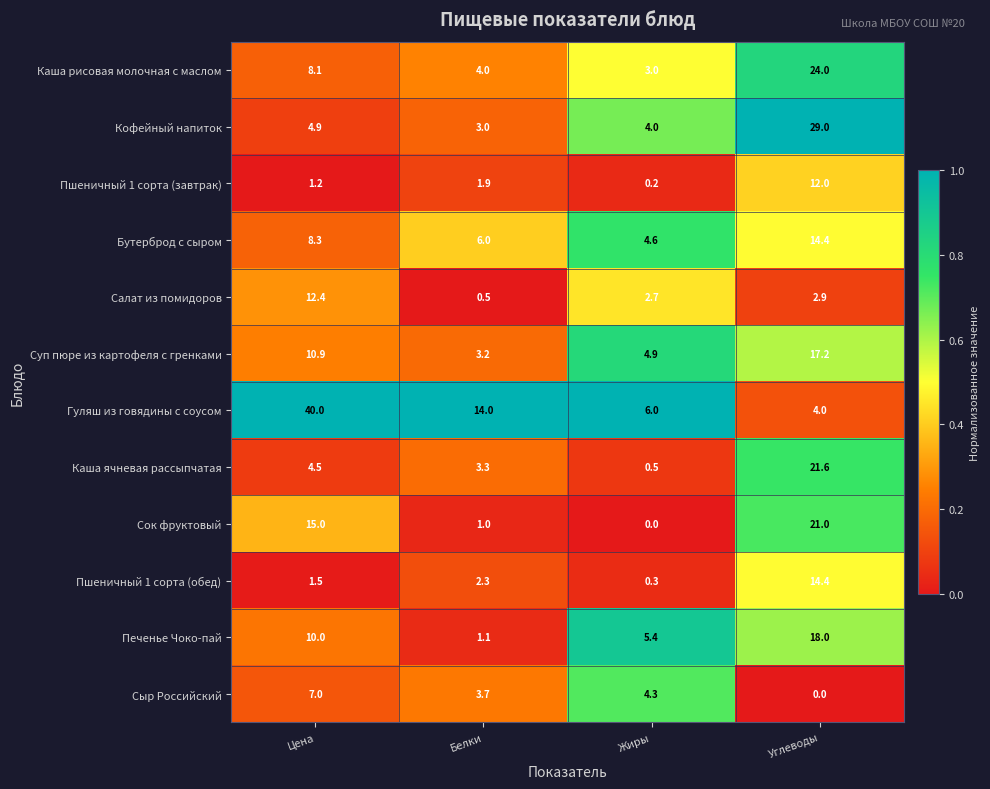

At which category is the sum across all series the highest?

Углеводы